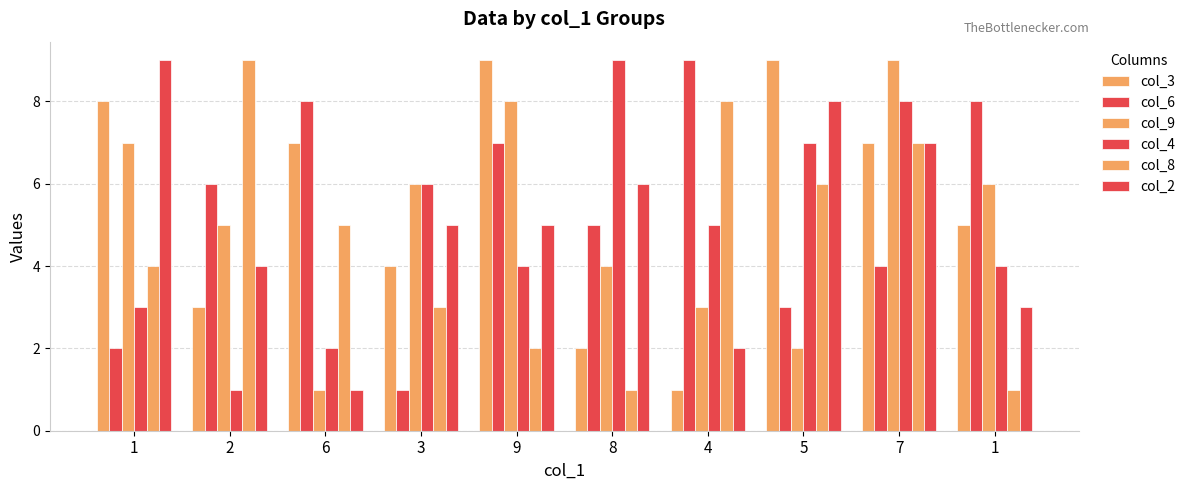

Rank the series at 2 from lowest to highest value.

col_4, col_3, col_2, col_9, col_6, col_8